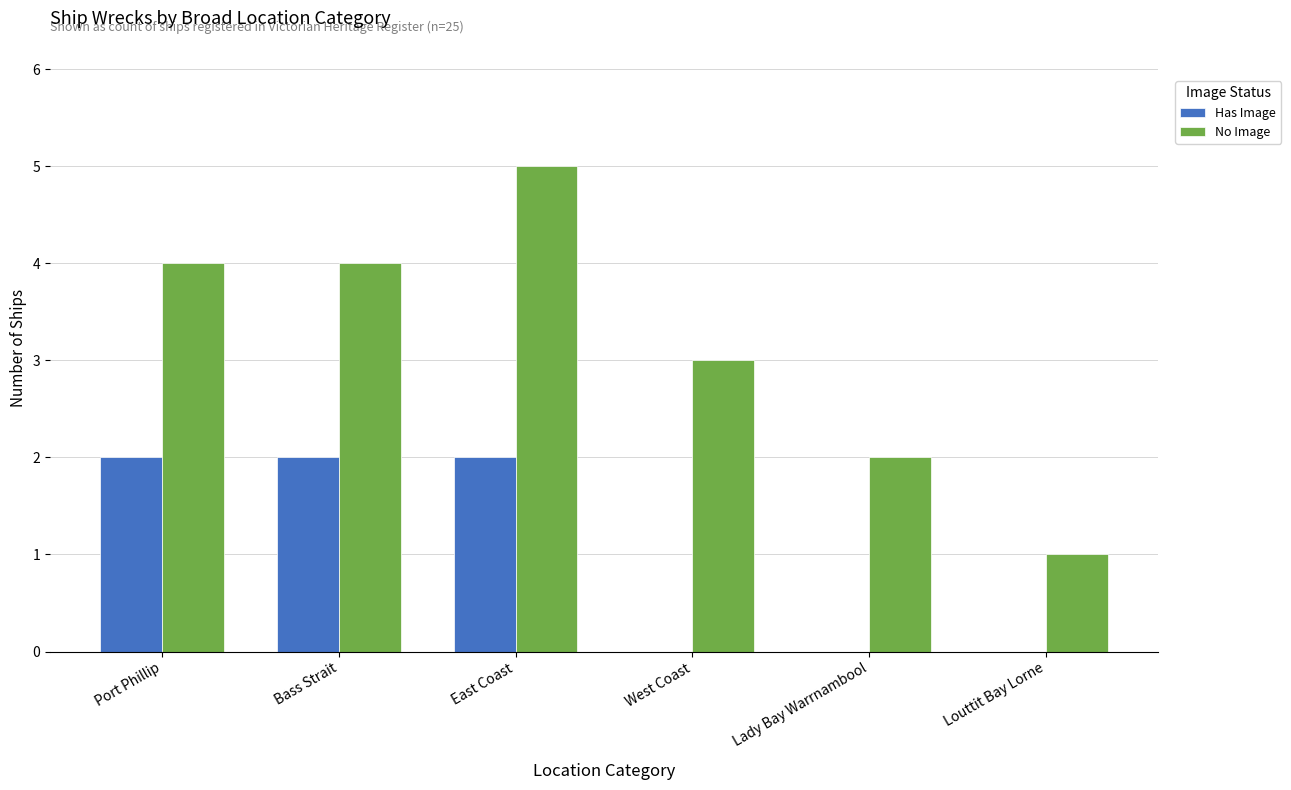

Which label corresponds to the largest value in the chart?

East Coast